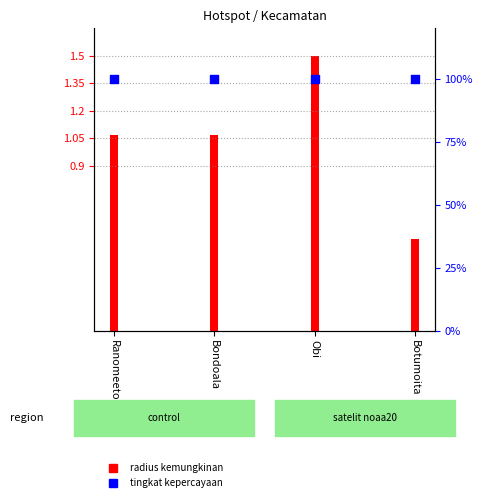

What are all the series names shown in the legend?

radius kemungkinan, tingkat kepercayaan